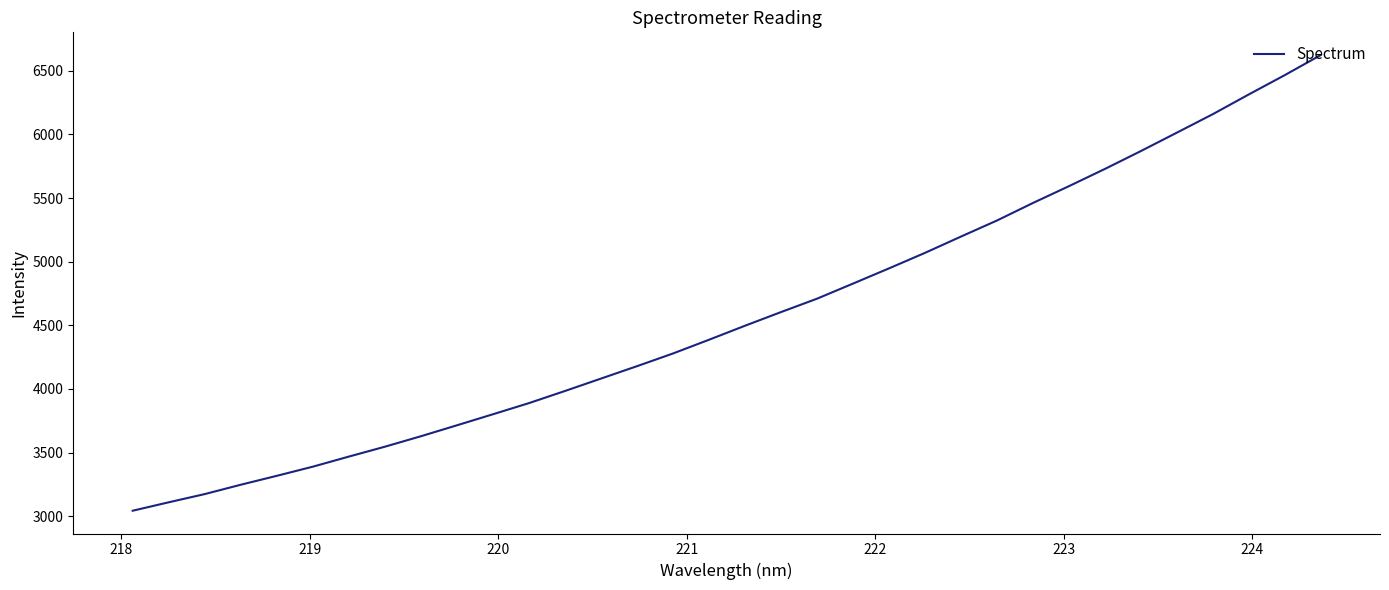

What is the minimum value shown in the chart?

3043.3